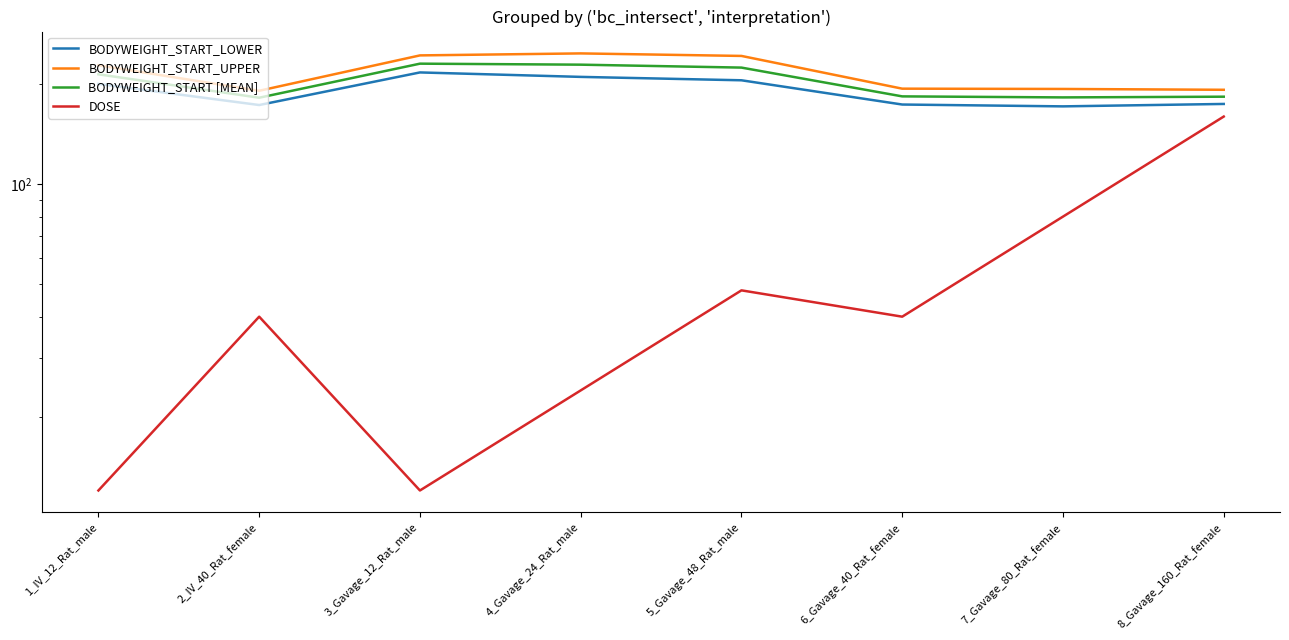

Is it true that BODYWEIGHT_START_LOWER equals 94.6 at 2_IV_40_Rat_female?

False